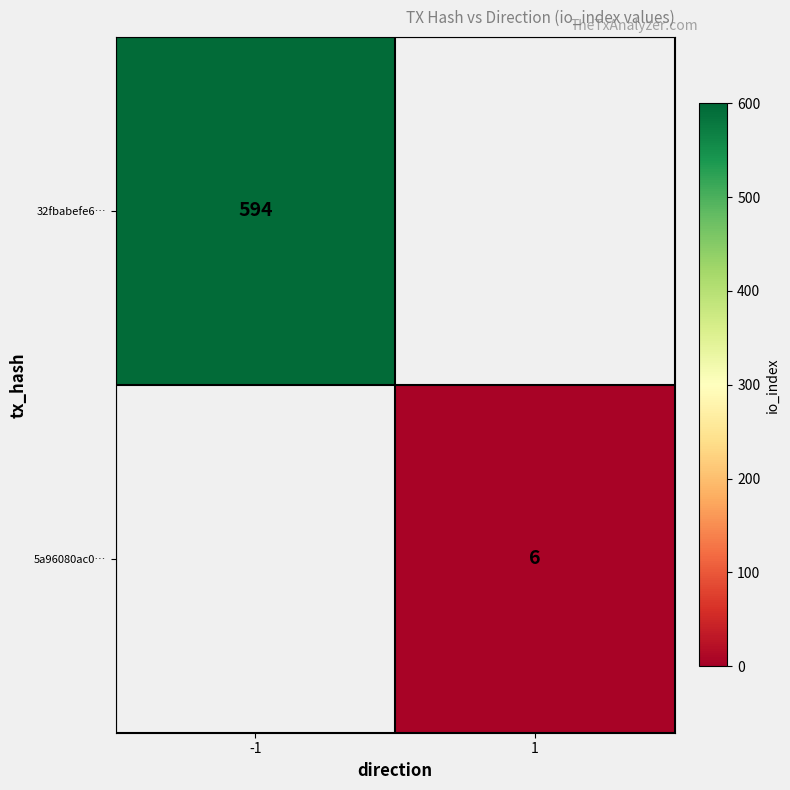

Count the number of categories in the chart.

2